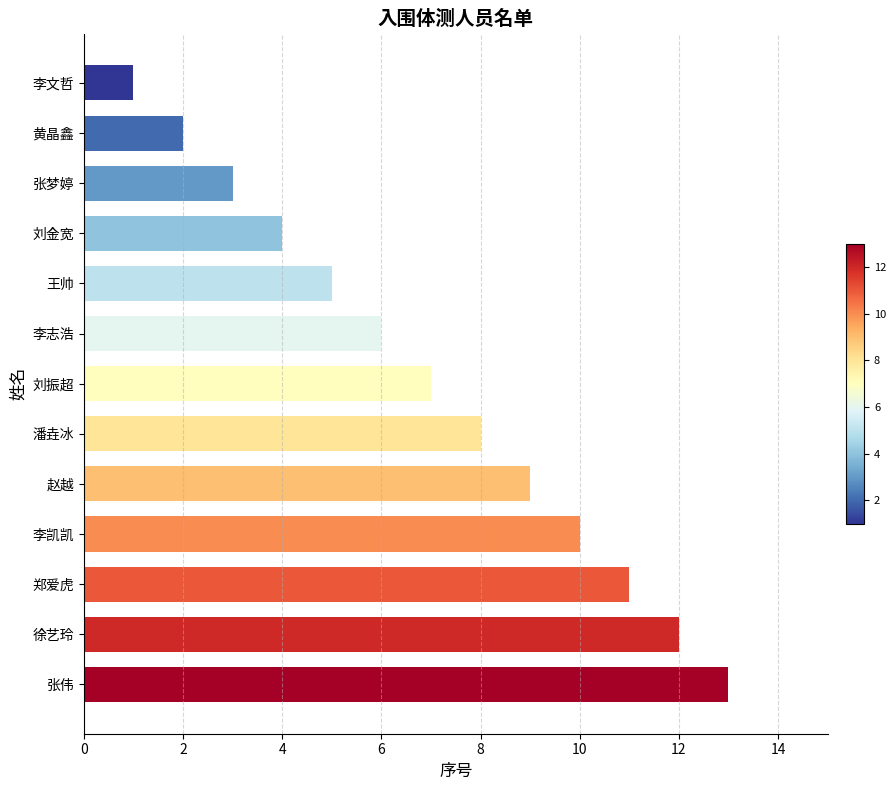

Rank the categories by value from highest to lowest.

张伟, 徐艺玲, 郑爱虎, 李凯凯, 赵越, 潘垚冰, 刘振超, 李志浩, 王帅, 刘金宽, 张梦婷, 黄晶鑫, 李文哲